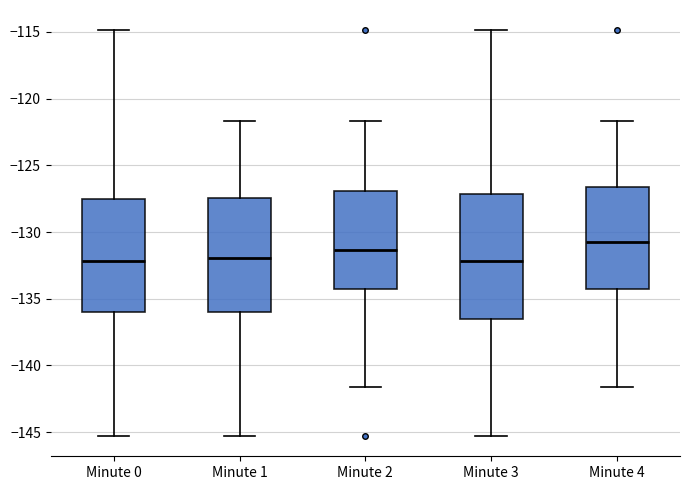

Comparing the boxes themselves (not the whiskers), which one is the tallest?

Minute 3